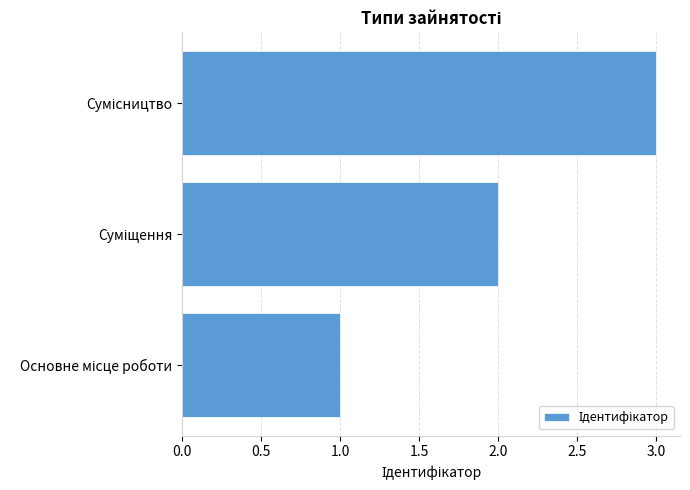

What is the greatest value displayed?

3